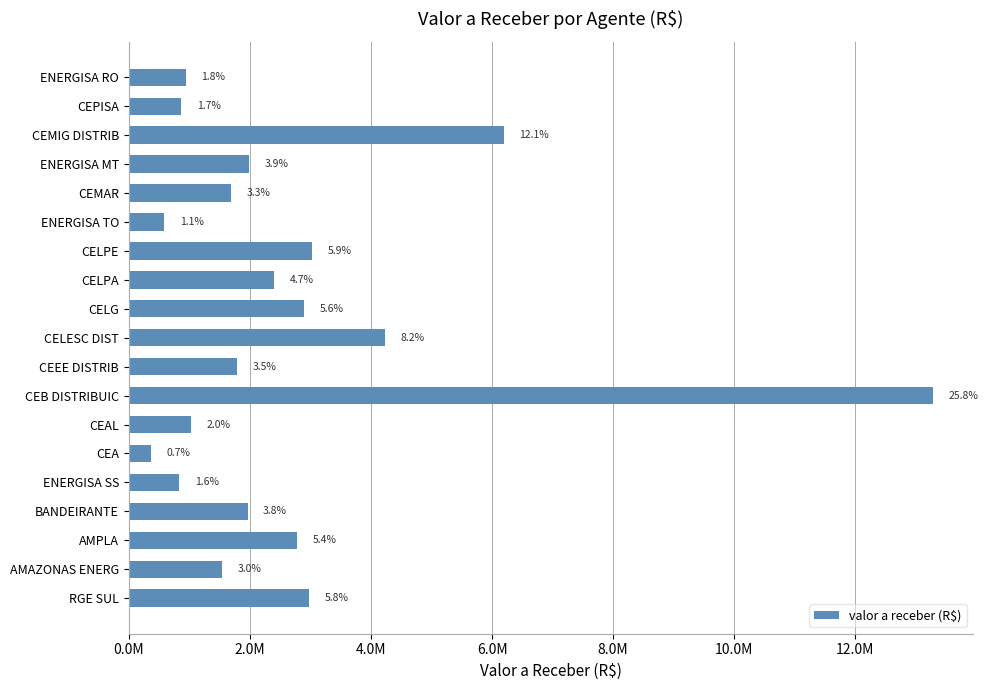

Are the bars horizontal?

Yes